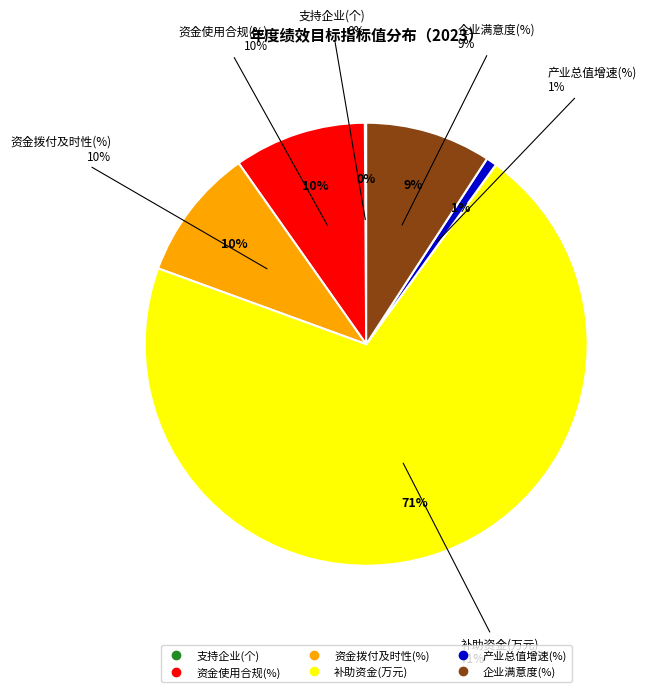

To the nearest percent, what is the difference between the 补助资金(万元) and 产业总值增速(%) slice percentages?

70%